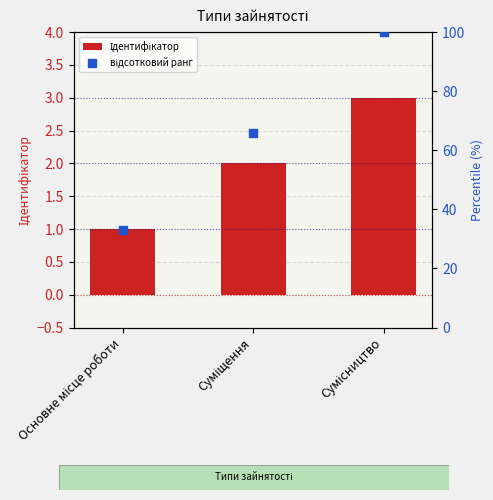

Which series reaches the maximum Y coordinate?

відсотковий ранг